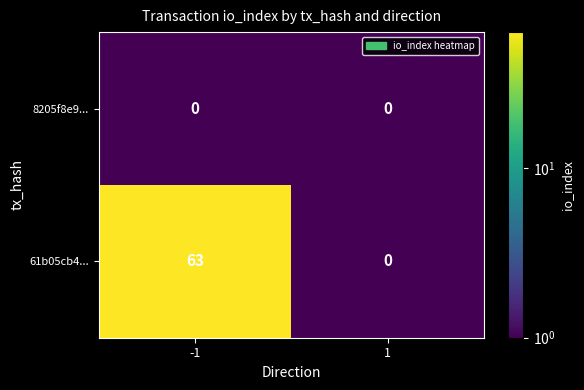

Which series changed the most between -1 and 1?

61b05cb4...